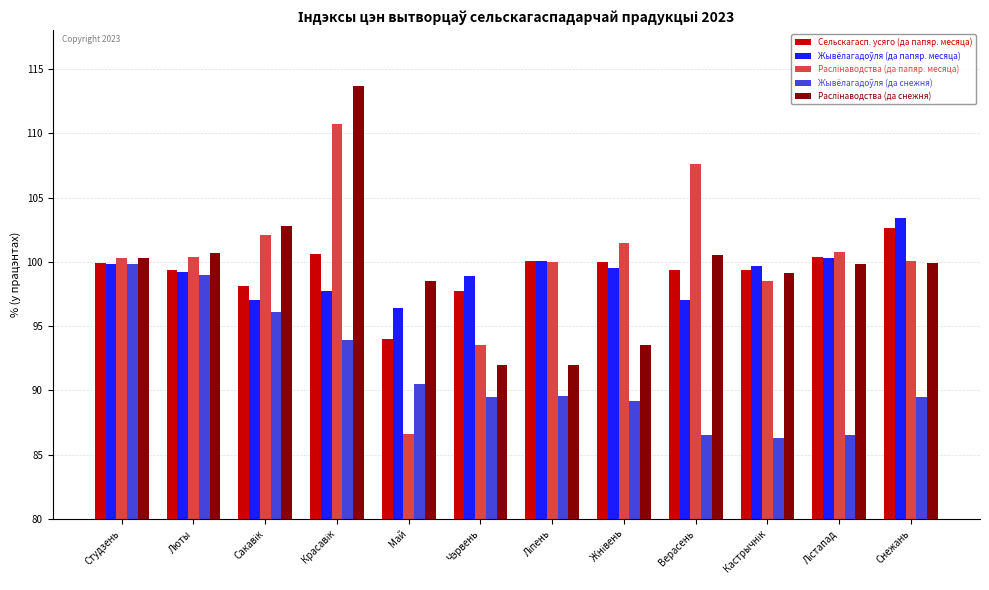

What is the spread (max minus min) of values at Май?

11.9